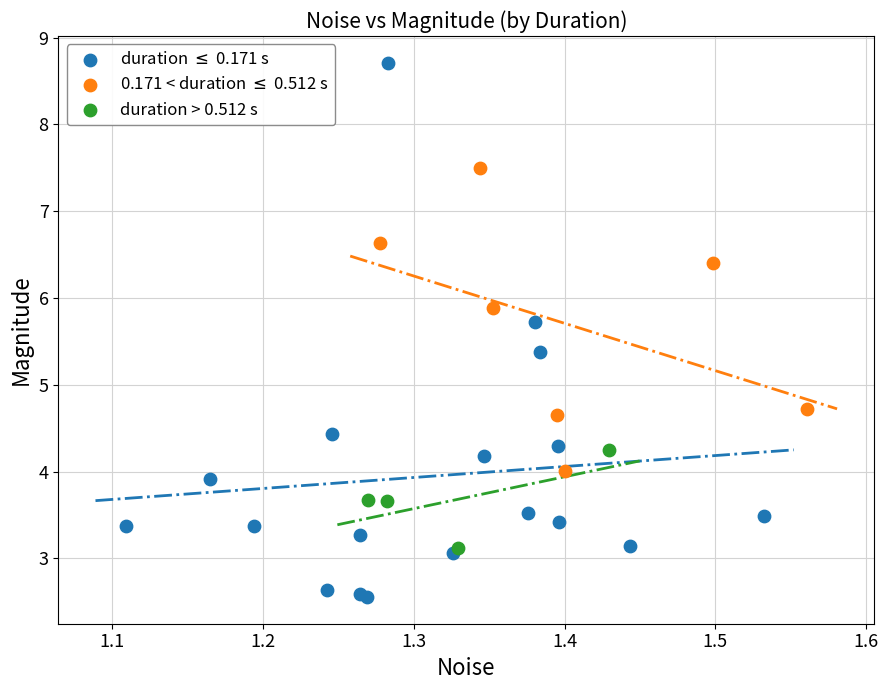

Which series has the largest Y range (max minus min)?

duration $\leq$ 0.171 s